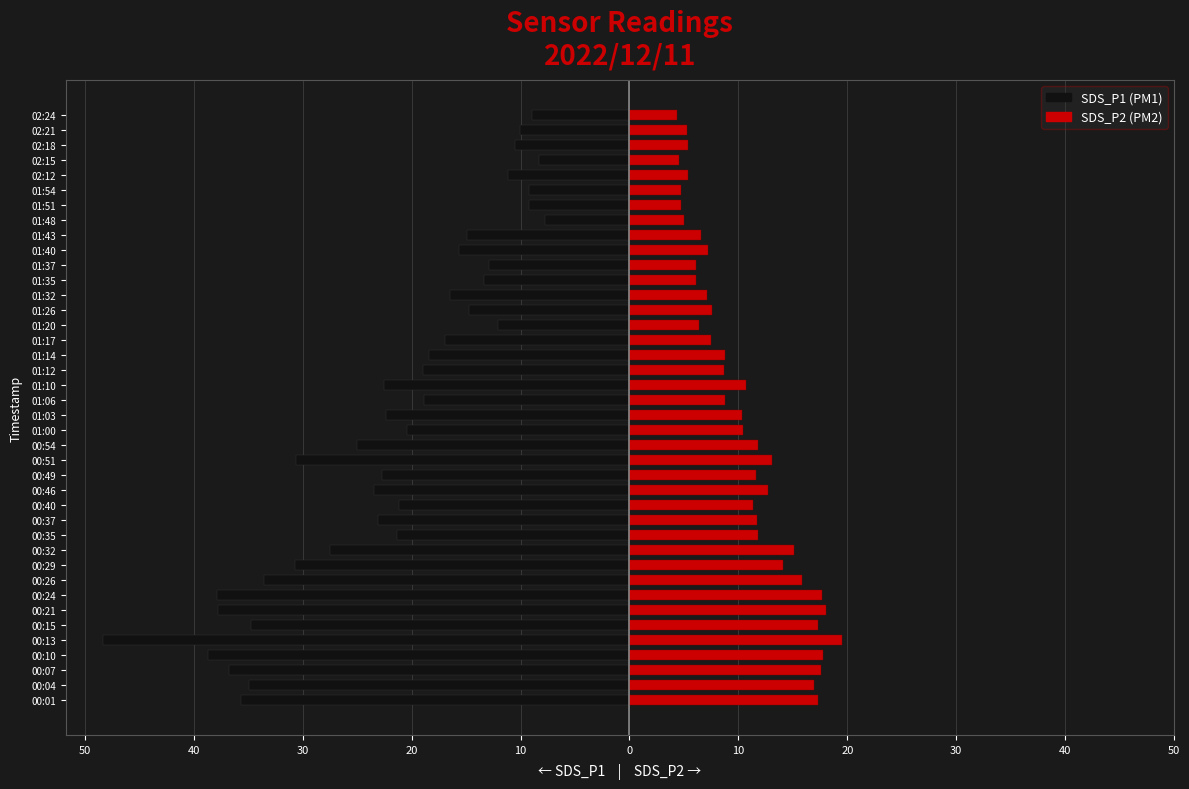

Does the chart contain stacked bars?

No